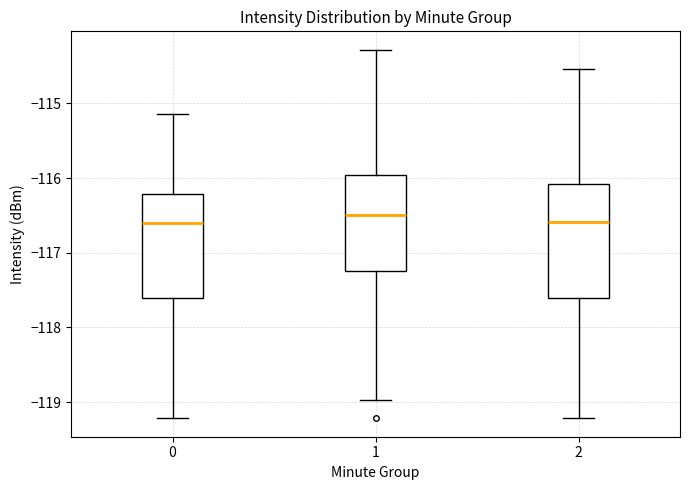

Which box is the tallest, from its lower edge to its upper edge?

2